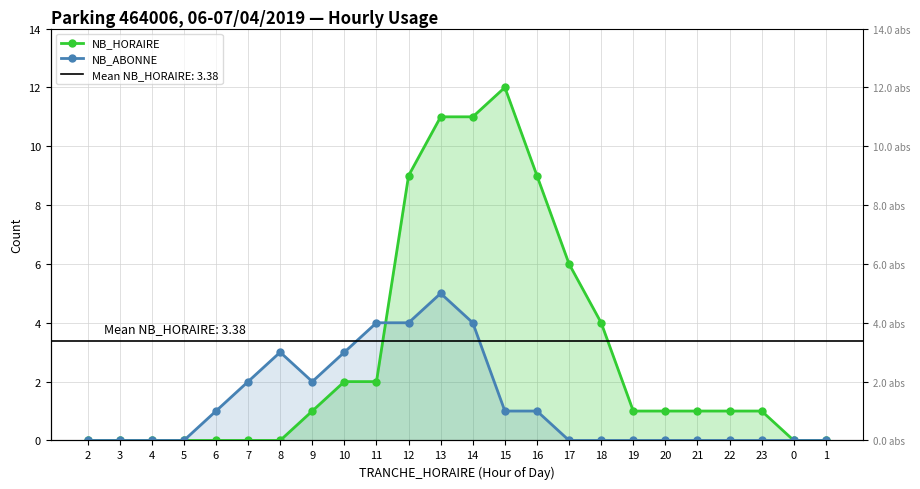

Rank the categories by NB_HORAIRE value from lowest to highest.

2, 3, 4, 5, 6, 7, 8, 0, 1, 9, 19, 20, 21, 22, 23, 10, 11, 18, 17, 12, 16, 13, 14, 15